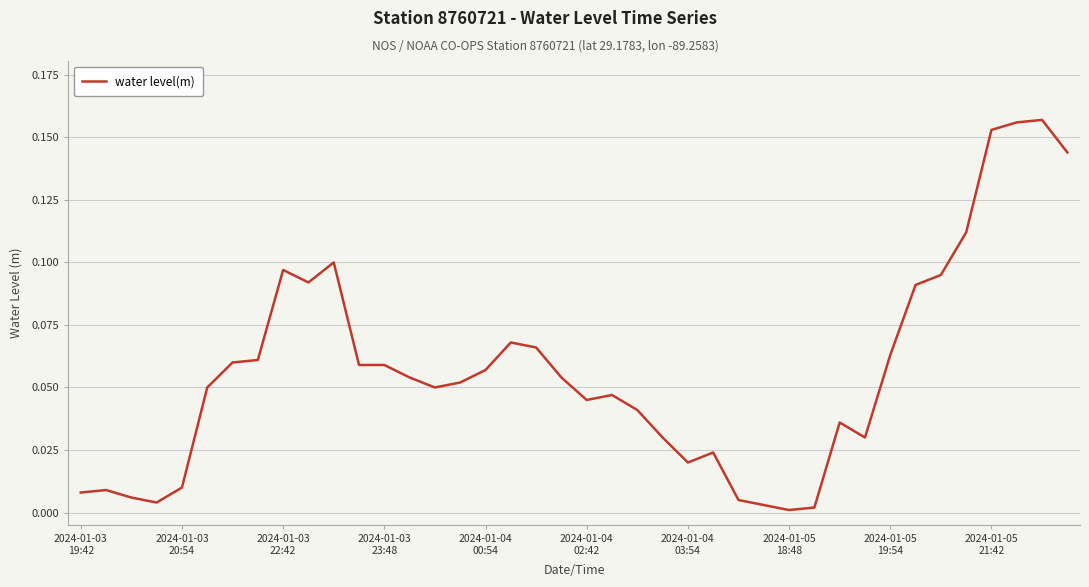

How many lines are shown in the chart?

1